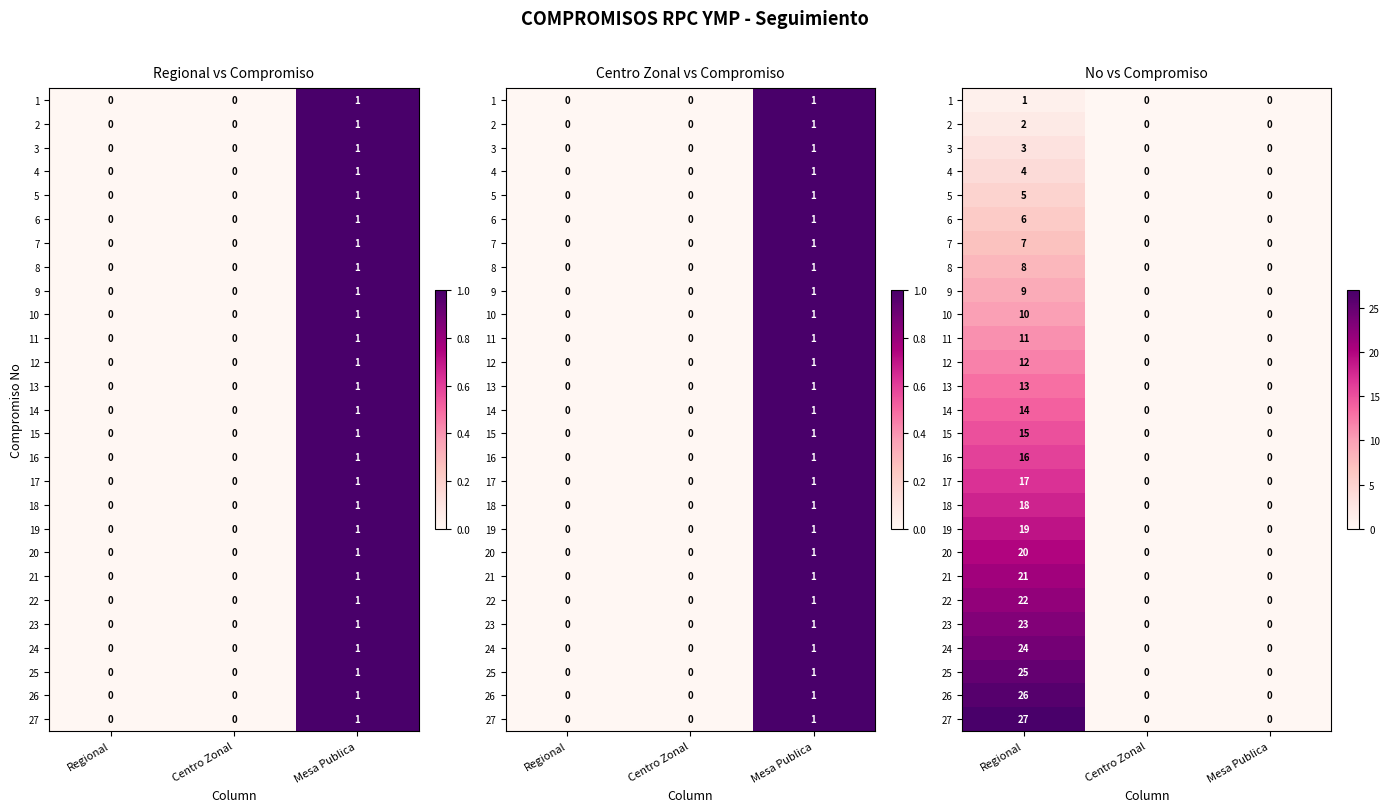

How many 12 values are between 0 and 12?

3